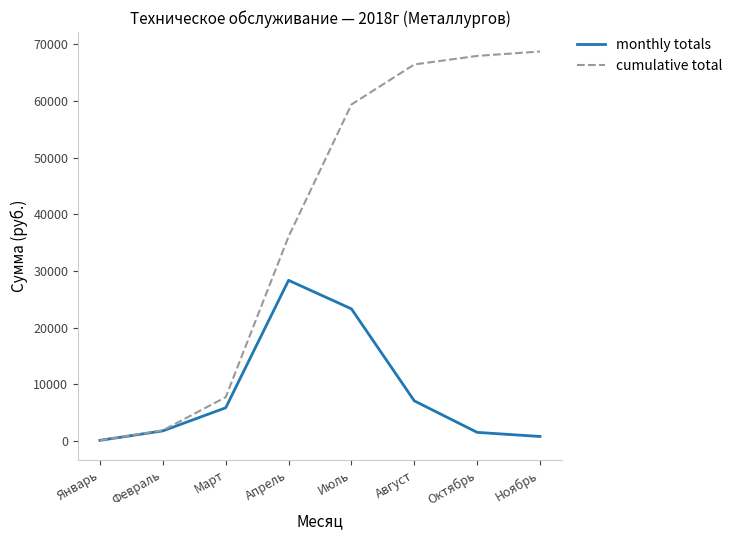

At which category is the sum across all series the highest?

Июль